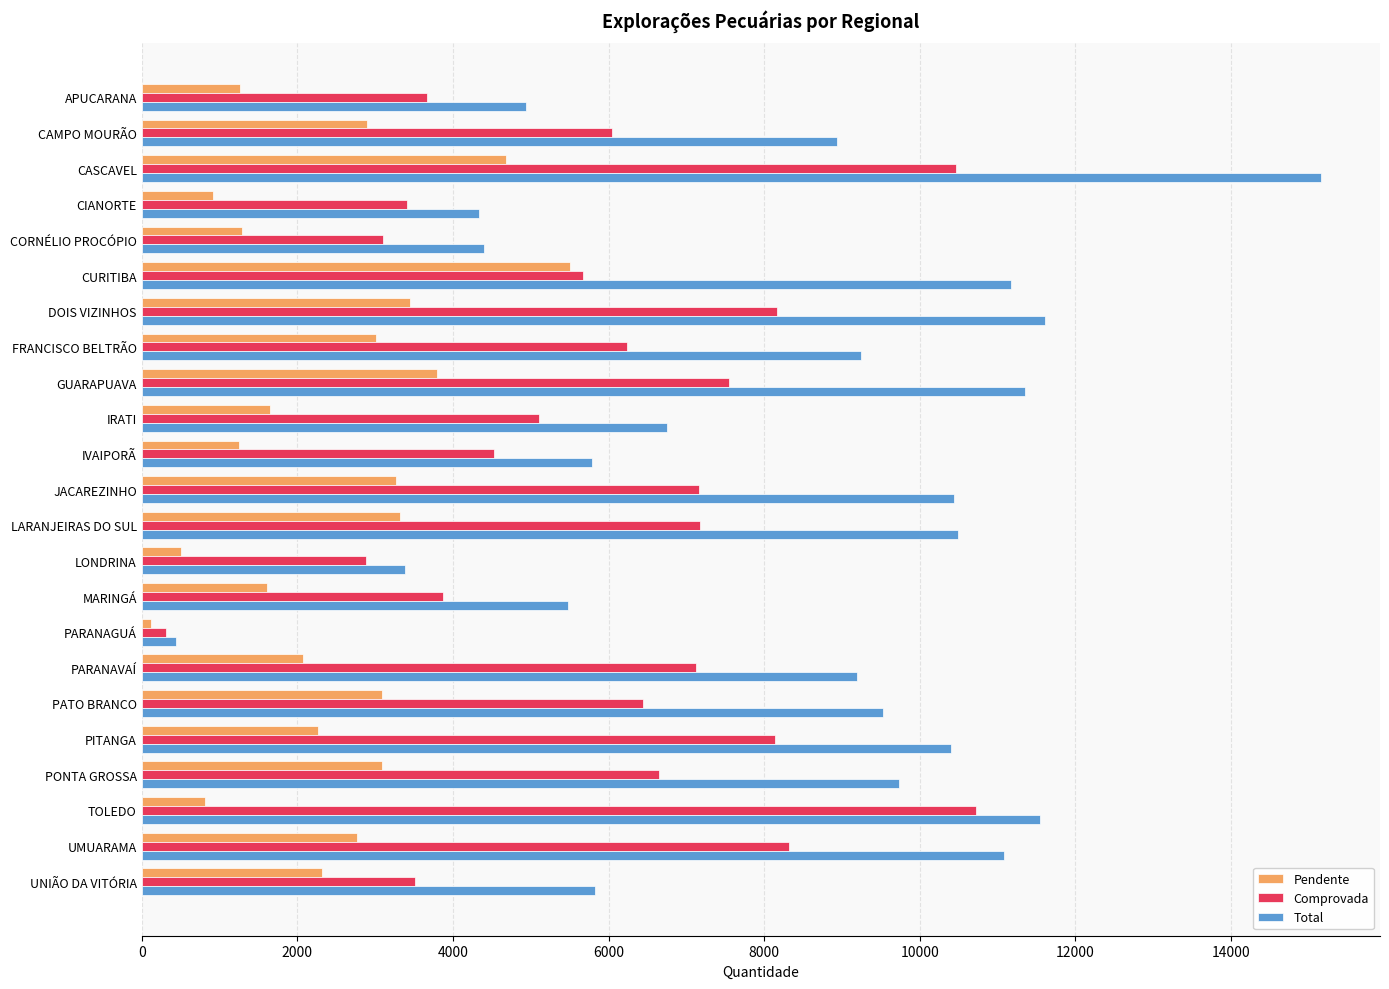

What is the lowest value of the Total series?

435